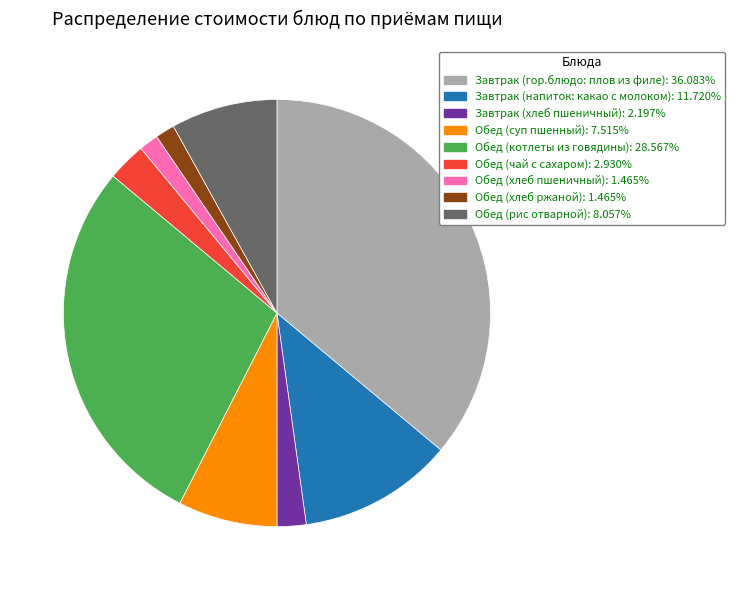

What is the ratio of the value at Завтрак (напиток: какао с молоком) to the value at Обед (рис отварной)?

1.5